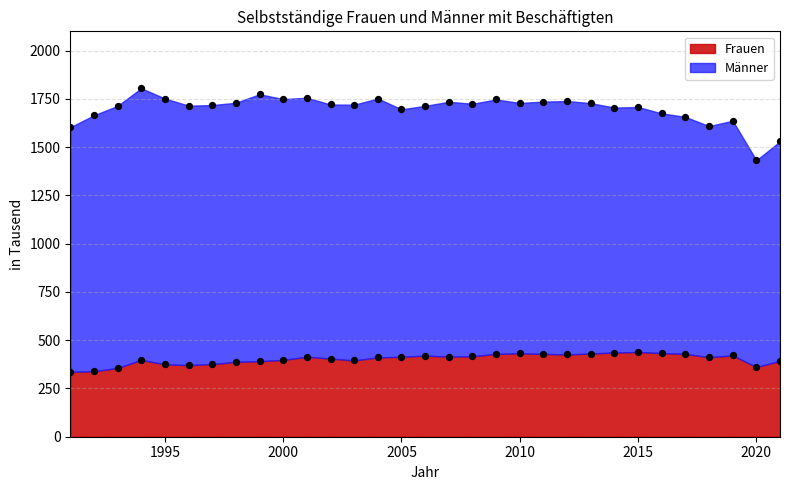

What is the change in value from 1996 to 2004?

+40